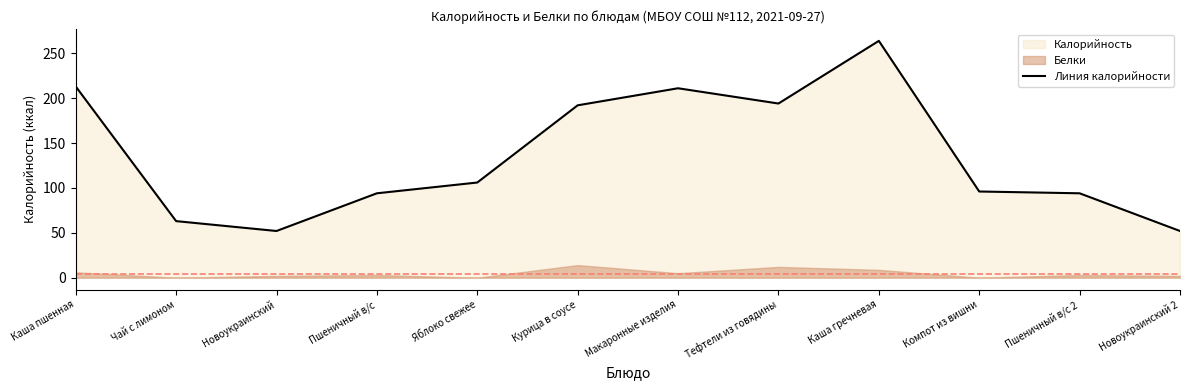

Approximately how many times larger is the value at Макаронные изделия compared to Новоукраинский 2?

4.1